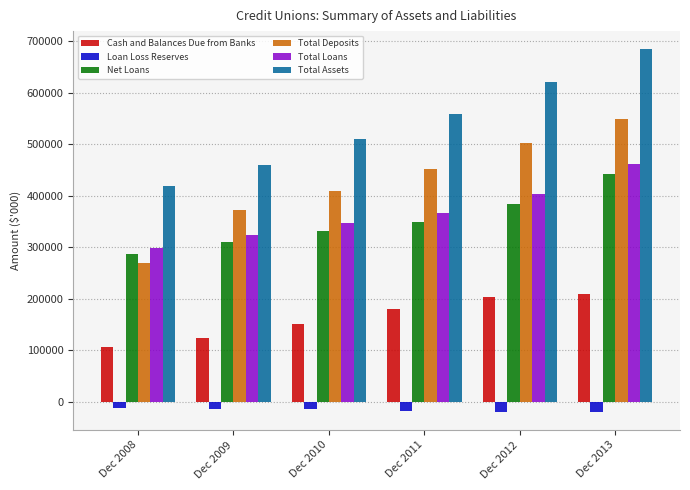

What is the value of the Cash and Balances Due from Banks bar at the 5th from the left?

204259